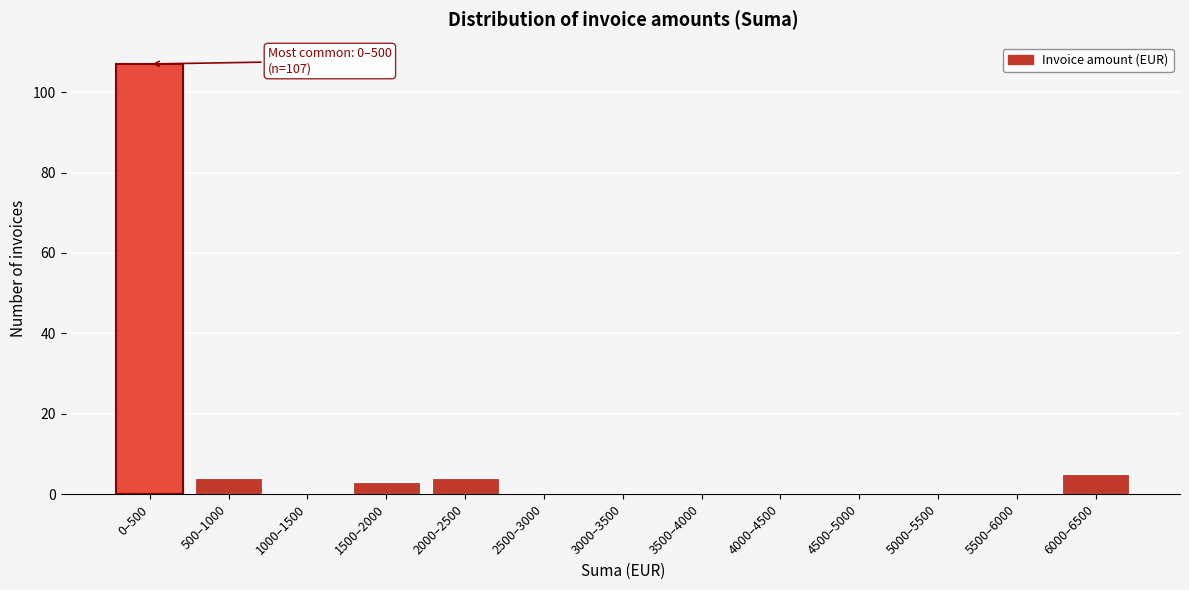

Reading left to right, what are all the values shown in this chart?

0–500=107	500–1000=4	1000–1500=0	1500–2000=3	2000–2500=4	2500–3000=0	3000–3500=0	3500–4000=0	4000–4500=0	4500–5000=0	5000–5500=0	5500–6000=0	6000–6500=5